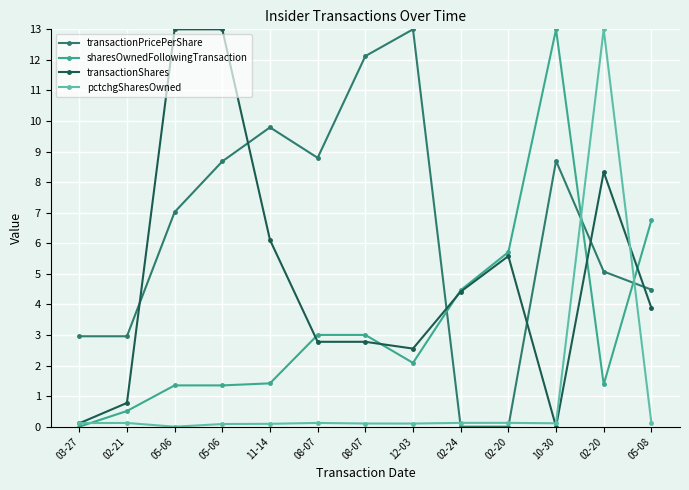

What are all the series names shown in the legend?

transactionPricePerShare, sharesOwnedFollowingTransaction, transactionShares, pctchgSharesOwned